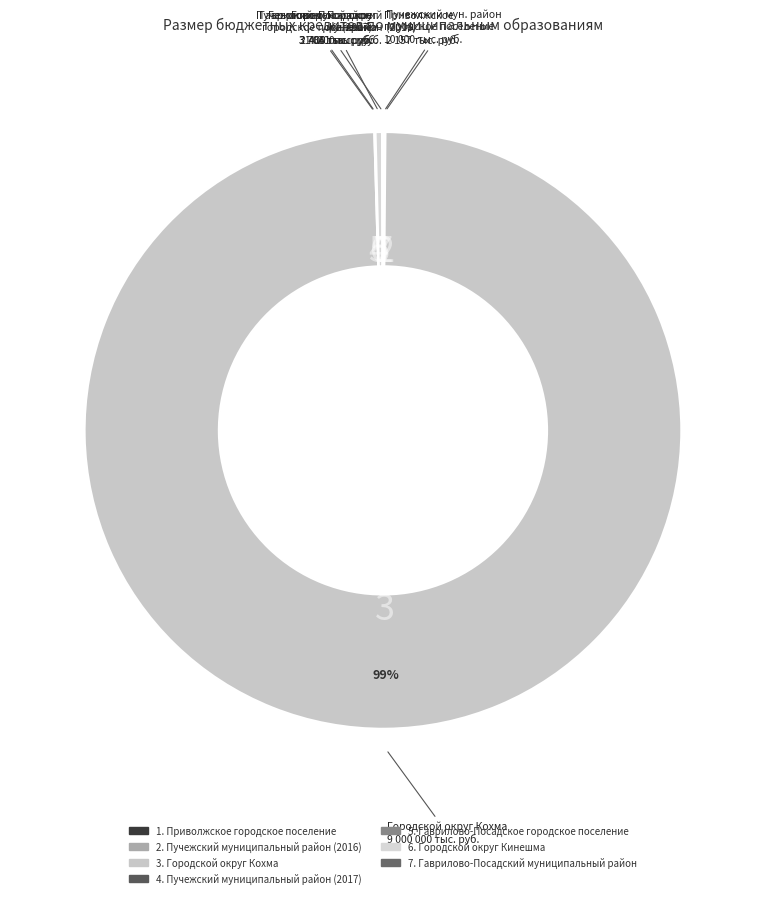

What is the largest slice in the pie chart?

Городской округ Кохма